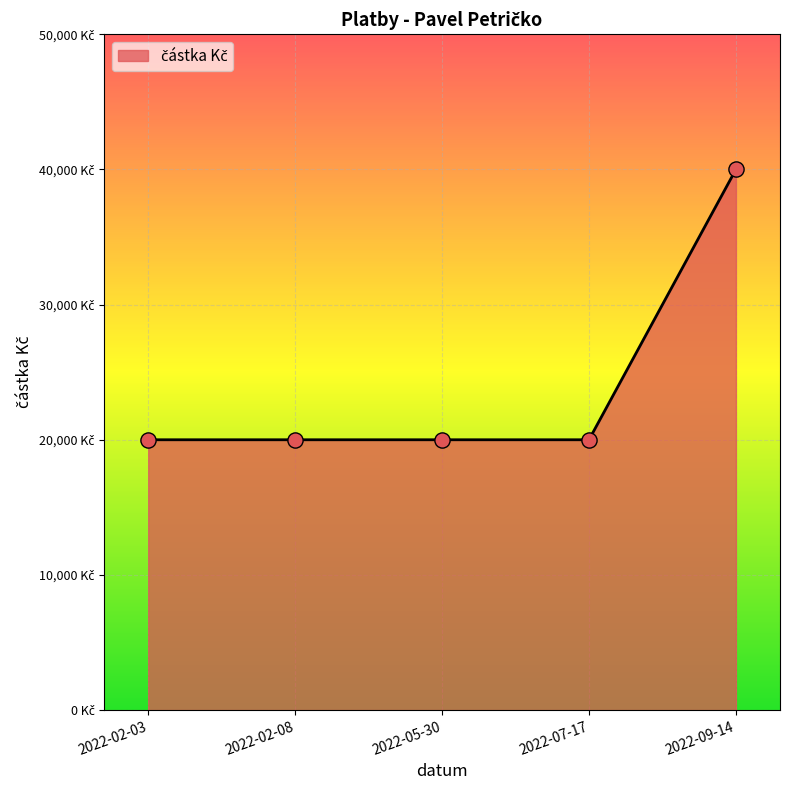

What is the ratio of the value at 2022-02-08 to the value at 2022-07-17?

1.0